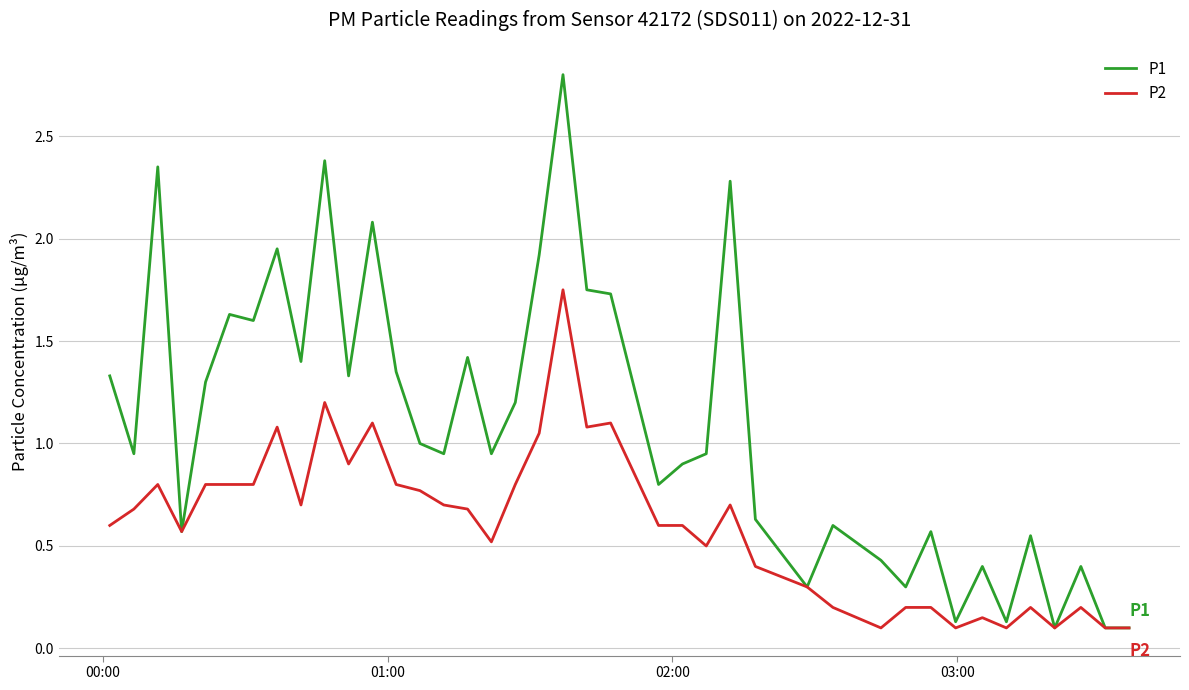

Which series has the largest total across all categories?

P1